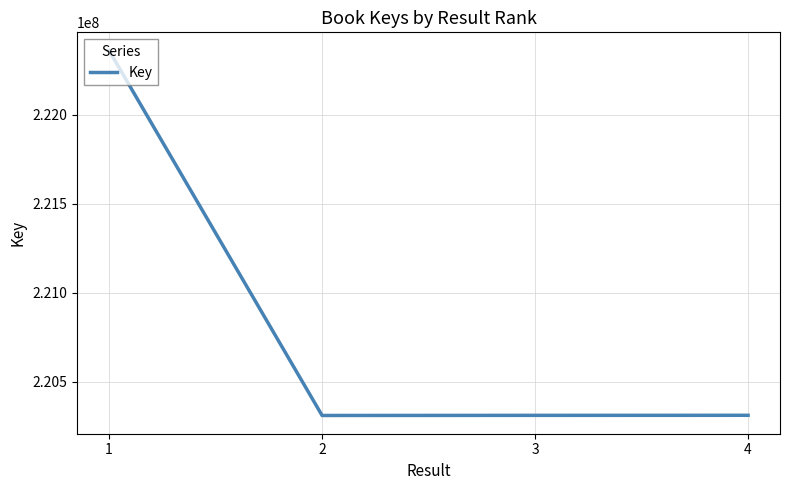

The value at 3 is 220310486. True or false?

True